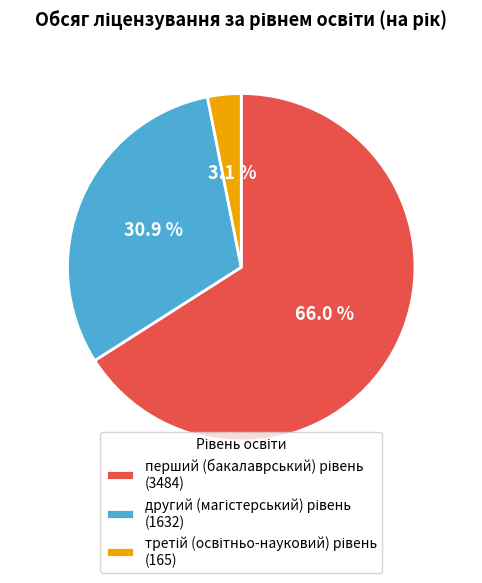

Is there a majority slice in this chart?

Yes